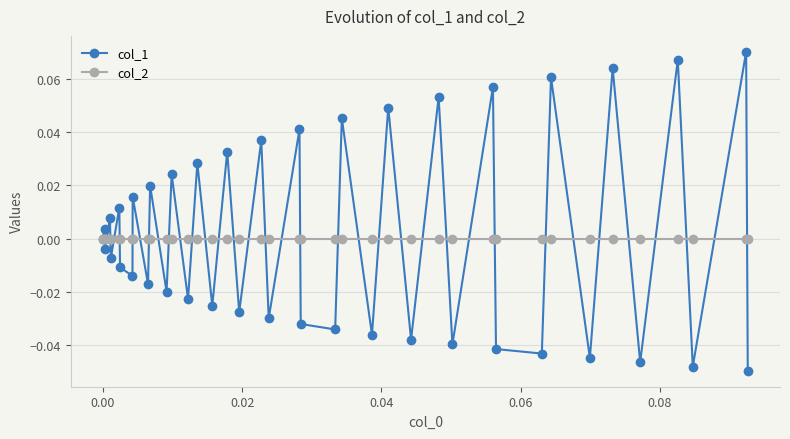

Rank the series by their maximum value, from lowest to highest.

col_2, col_1